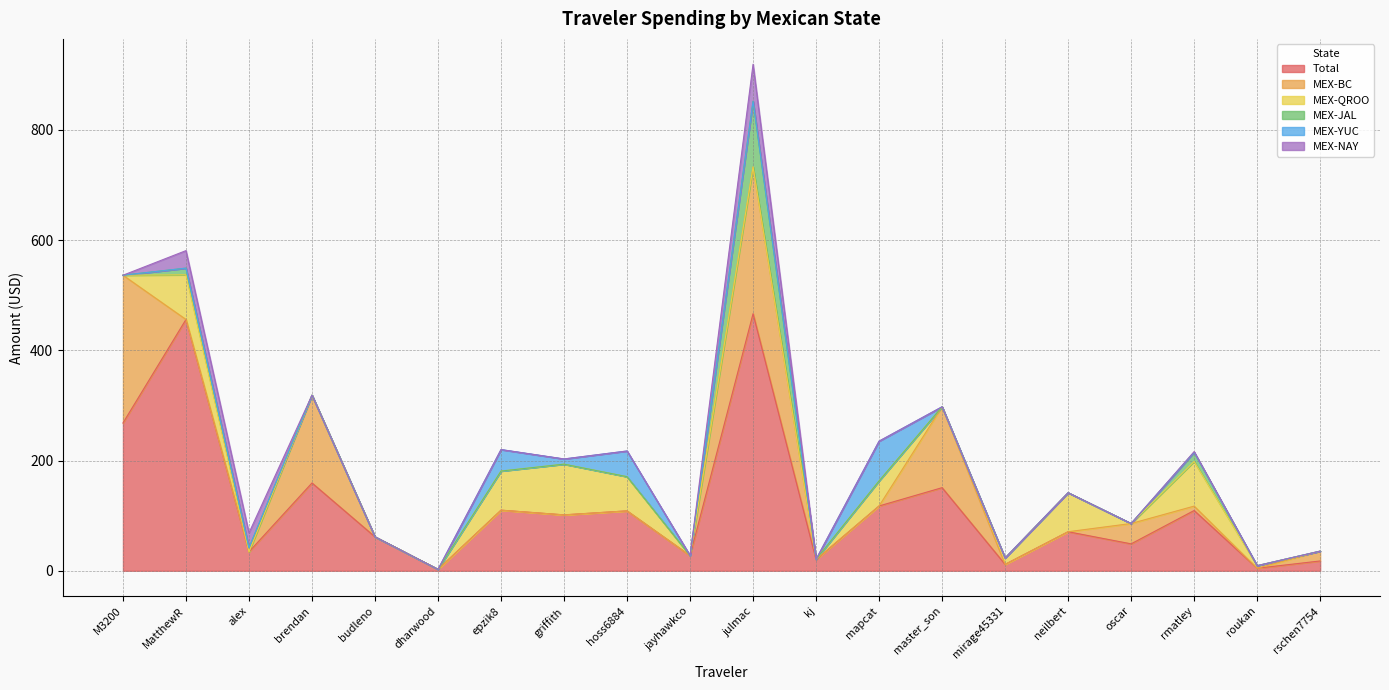

How many interior local peaks does the MEX-JAL series have?

3